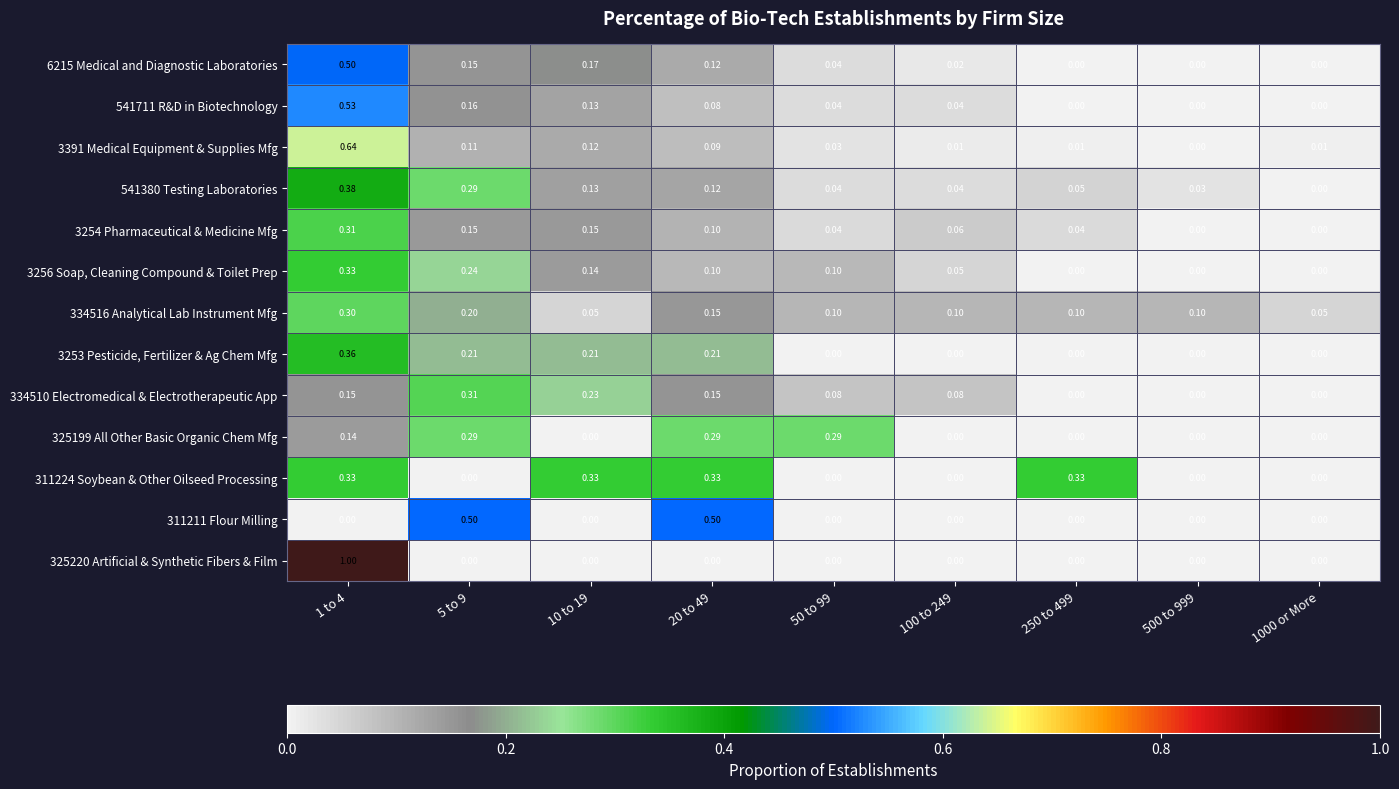

Is the value of 541711 R&D in Biotechnology at 500 to 999 greater than the value of 541380 Testing Laboratories at 1 to 4?

No